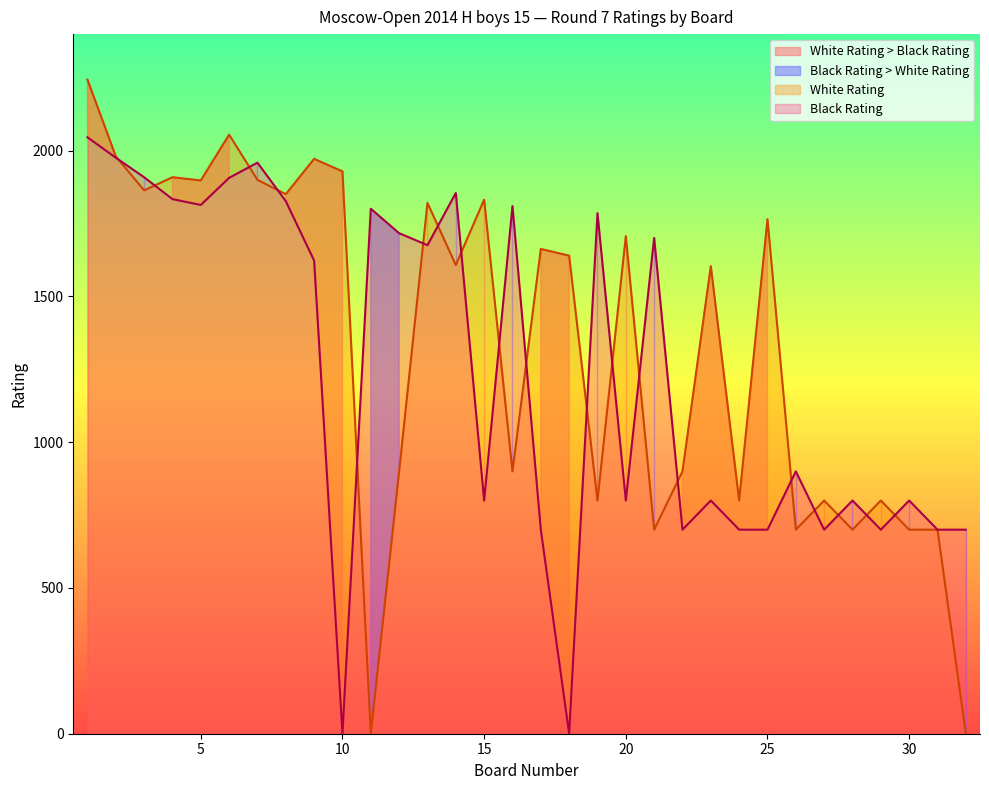

What is the difference between the second highest and second lowest values in the Black Rating series?

1976